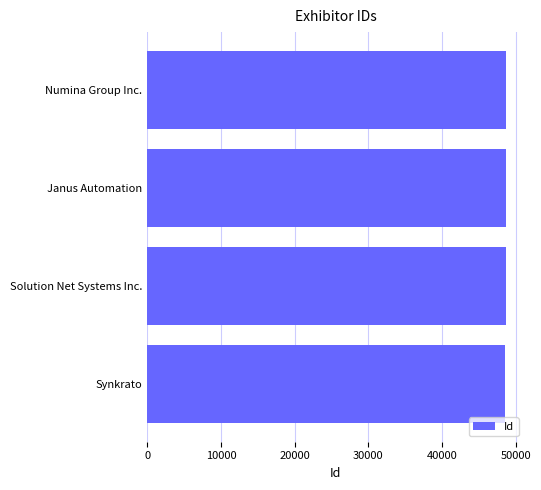

Approximately how many times larger is the value at Solution Net Systems Inc. compared to Janus Automation?

1.0